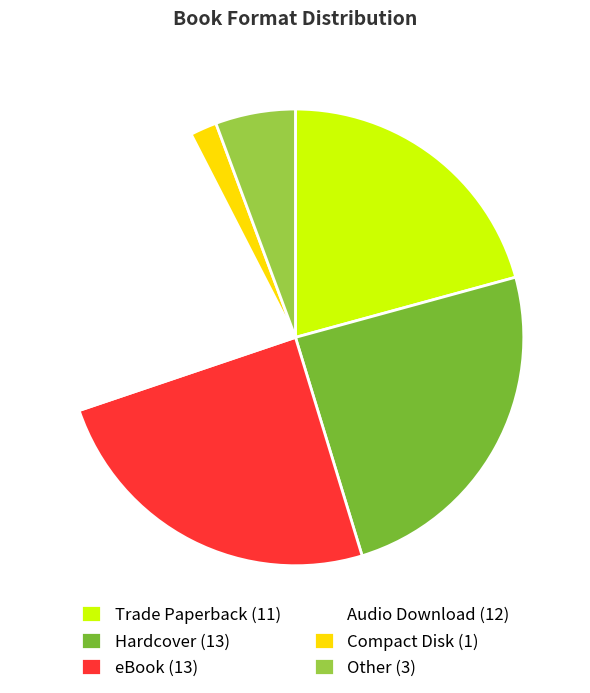

Is there any slice that represents more than half of the pie?

No